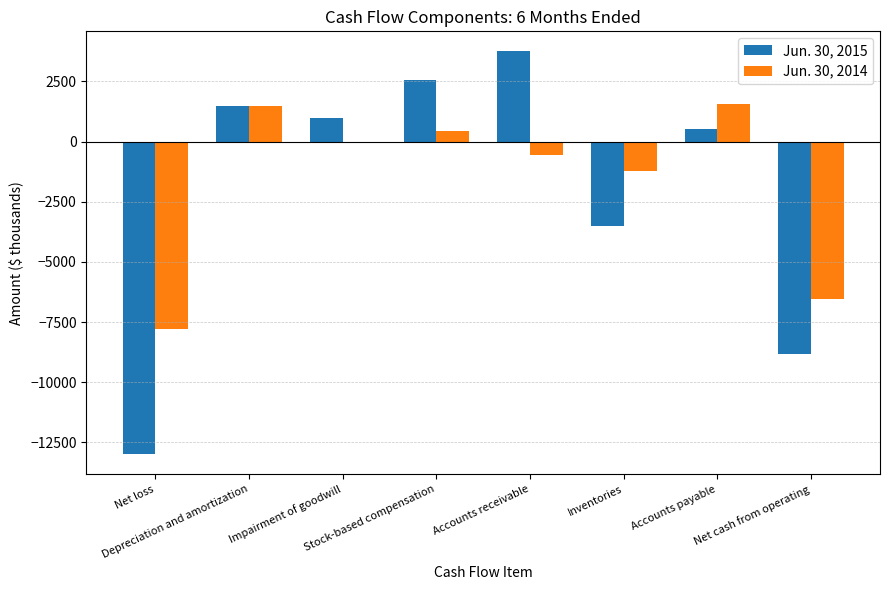

What is the maximum value shown in the chart?

3744